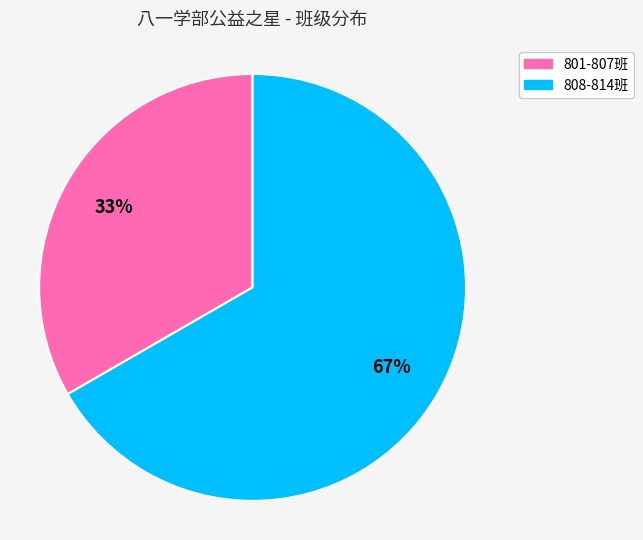

Which slice is the largest?

808-814班